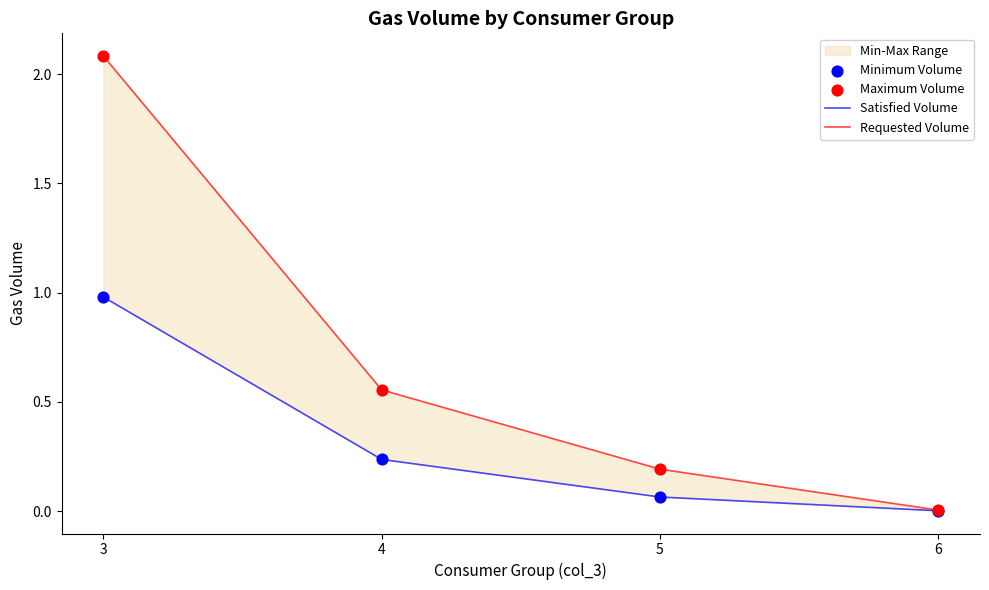

Which series has the largest total across all categories?

Requested Volume